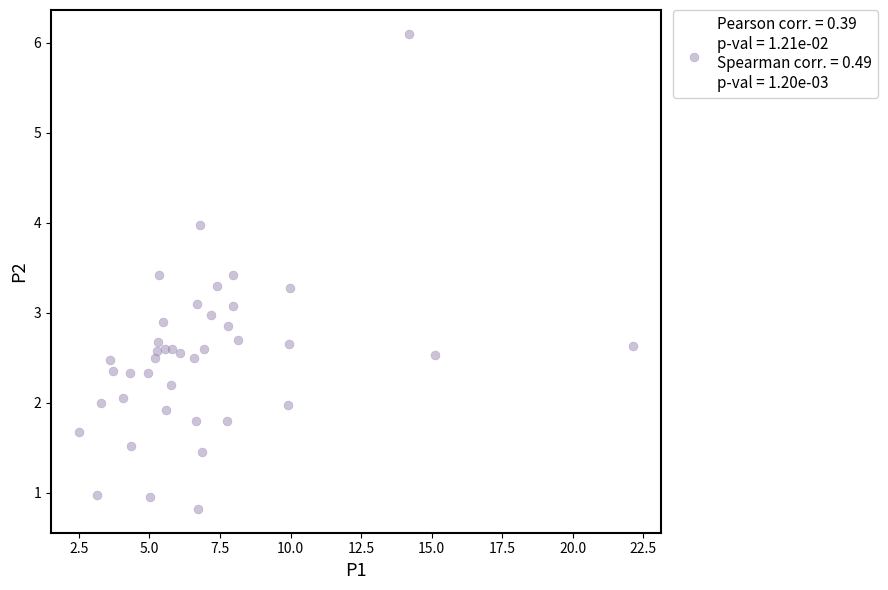

What is the range of X values (max minus min)?

19.6